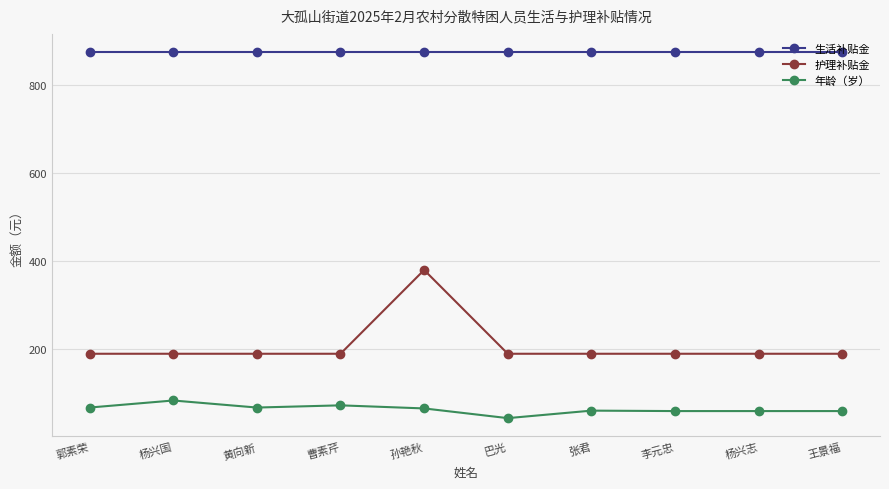

What is the difference between the maximum and minimum values in the 护理补贴金 series?

190